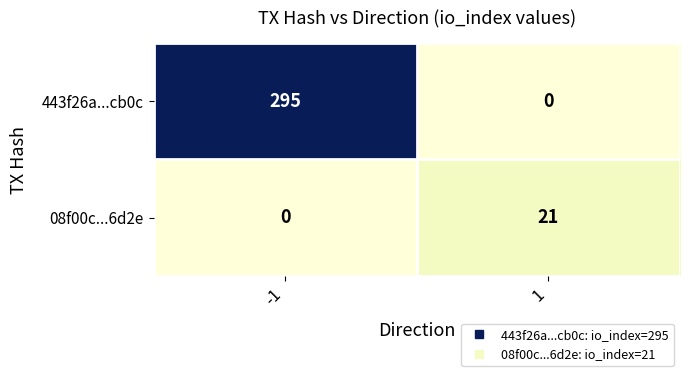

What is the sum of all 08f00c...6d2e values?

21